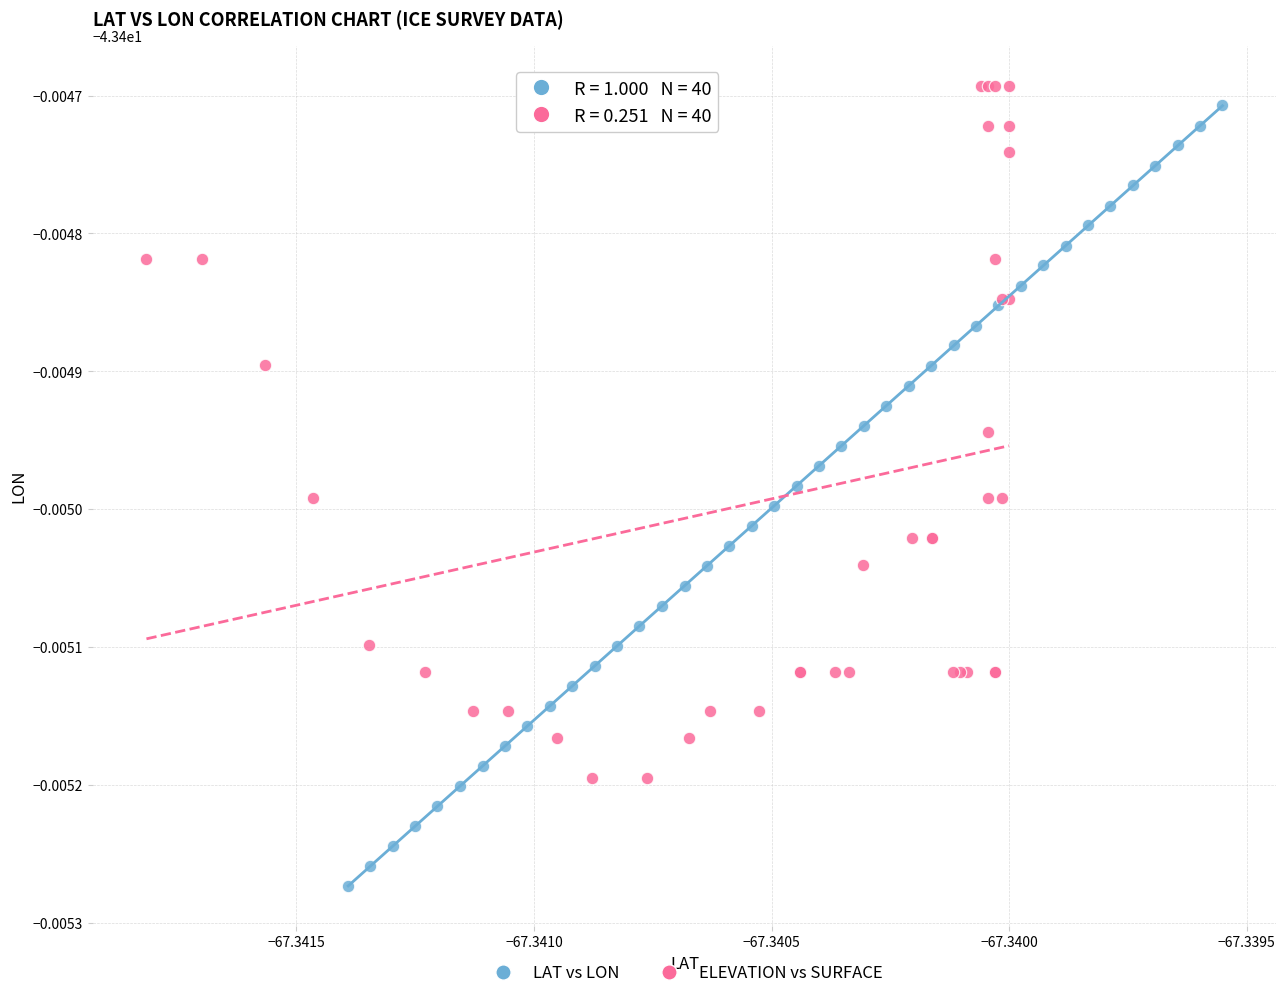

Which series has the widest spread of Y values?

LAT vs LON